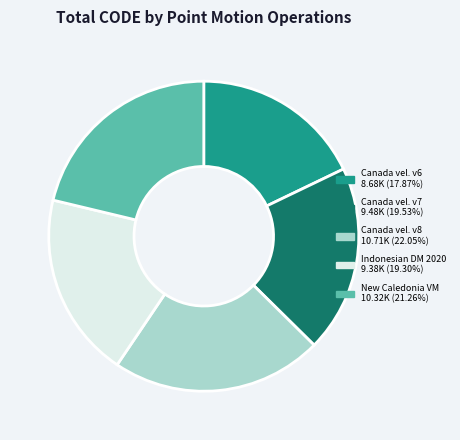

Count the number of slices in the pie.

5